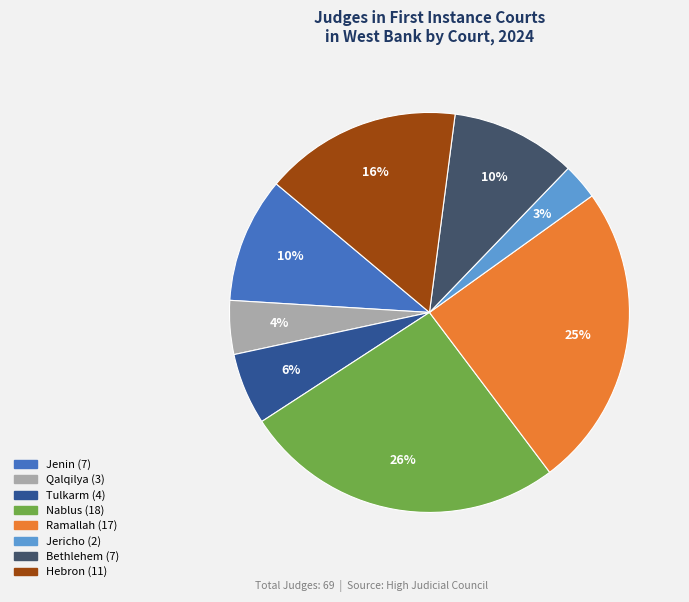

How many segments does this pie chart have?

8